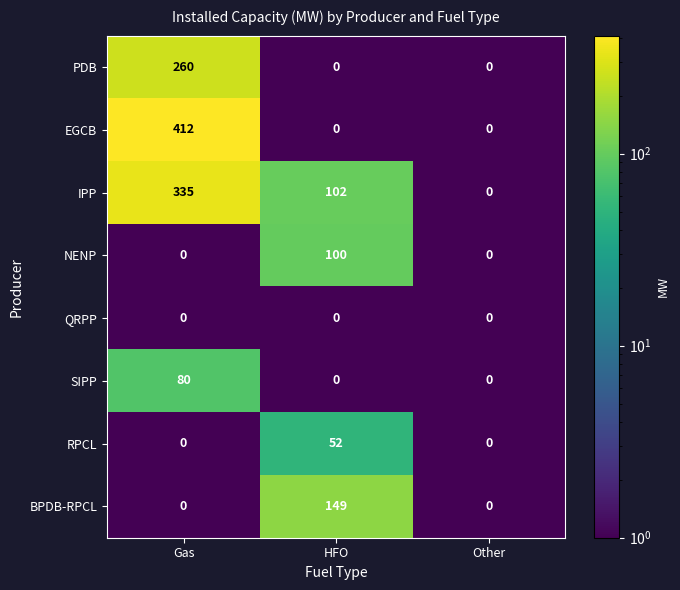

What is the average value of the RPCL series?

17